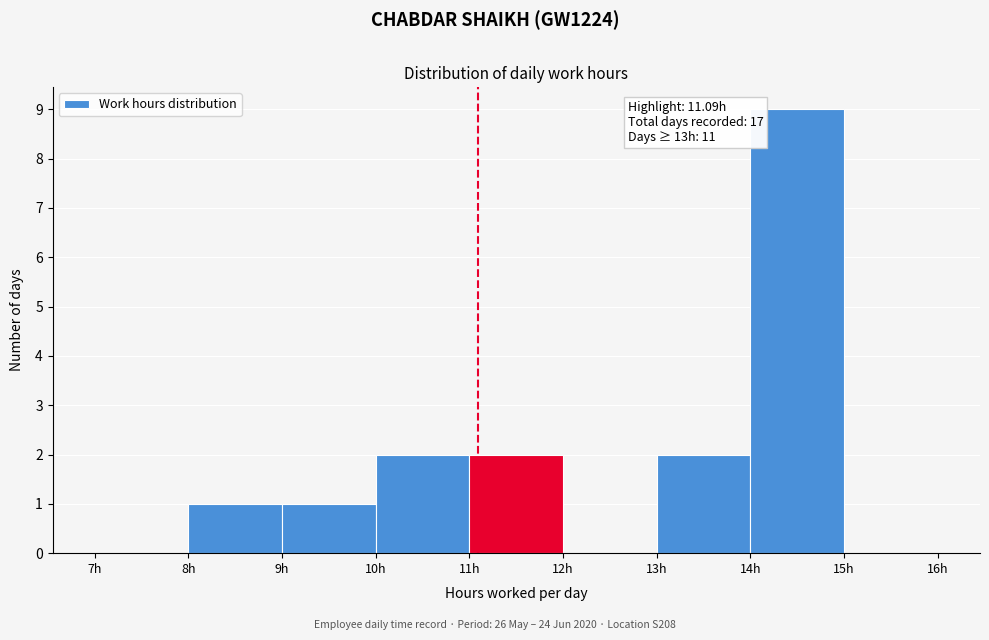

Over which range of the x-axis is the bar tallest?

14 to 15